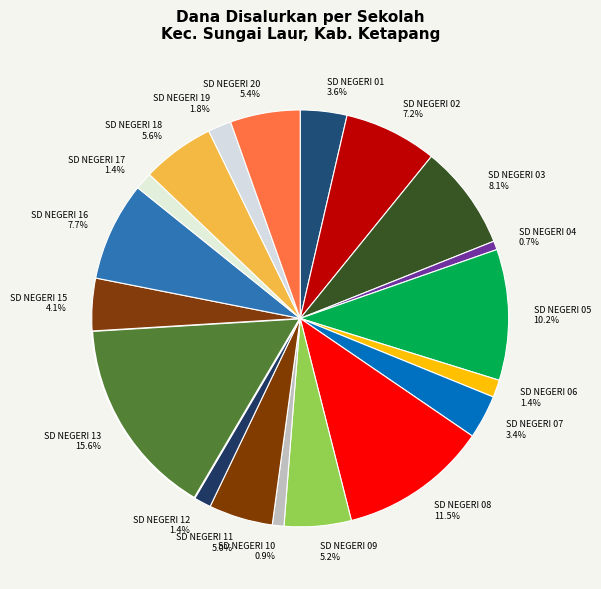

To the nearest percent, what is the difference between the SD NEGERI 17 and SD NEGERI 16 slice percentages?

6%